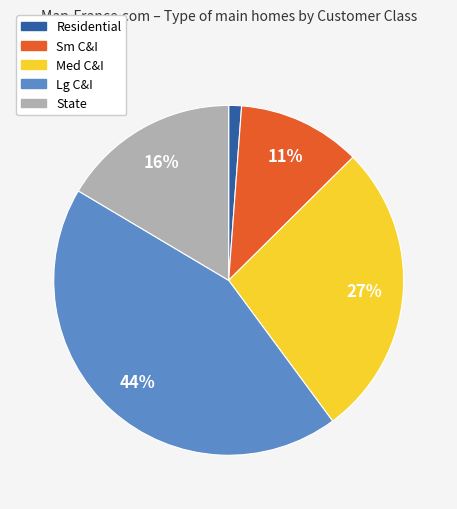

Does Med C&I represent more than half of the total?

No